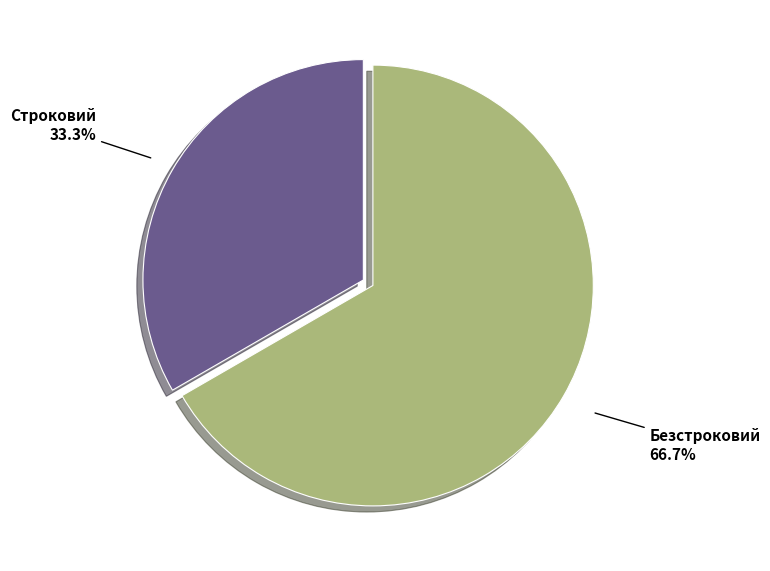

Does any single category account for the majority?

Yes